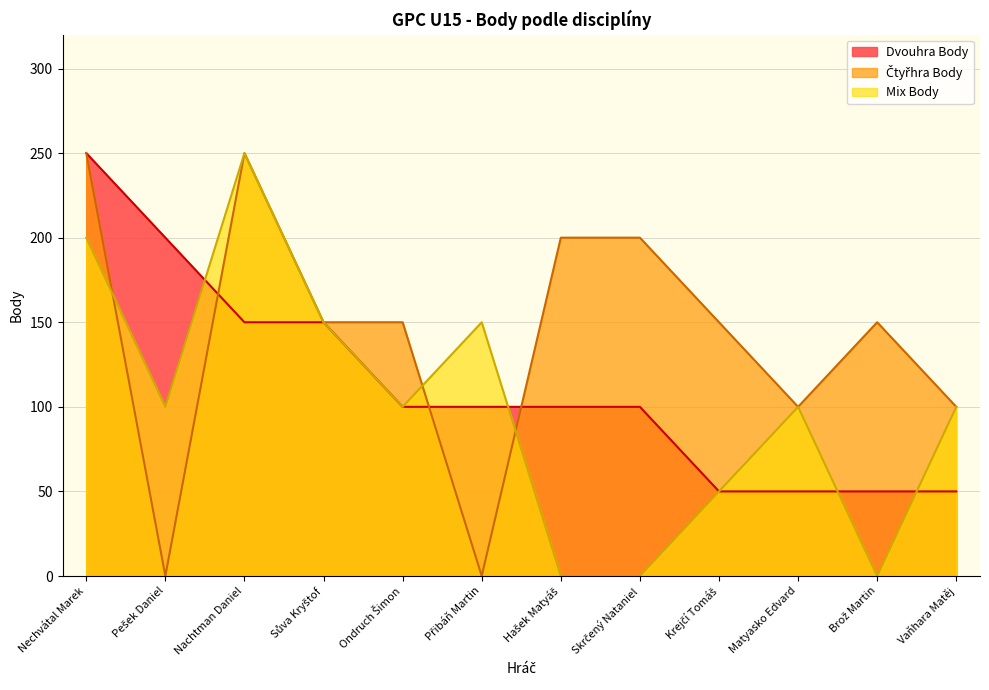

What is the difference between the Čtyřhra Body values at Ondruch Šimon and Přibáň Martin?

150